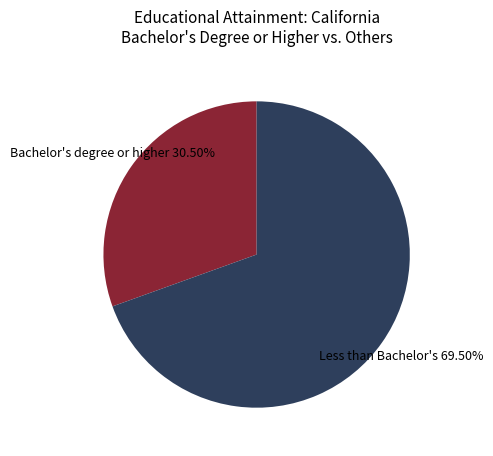

Is there any slice that represents more than half of the pie?

Yes